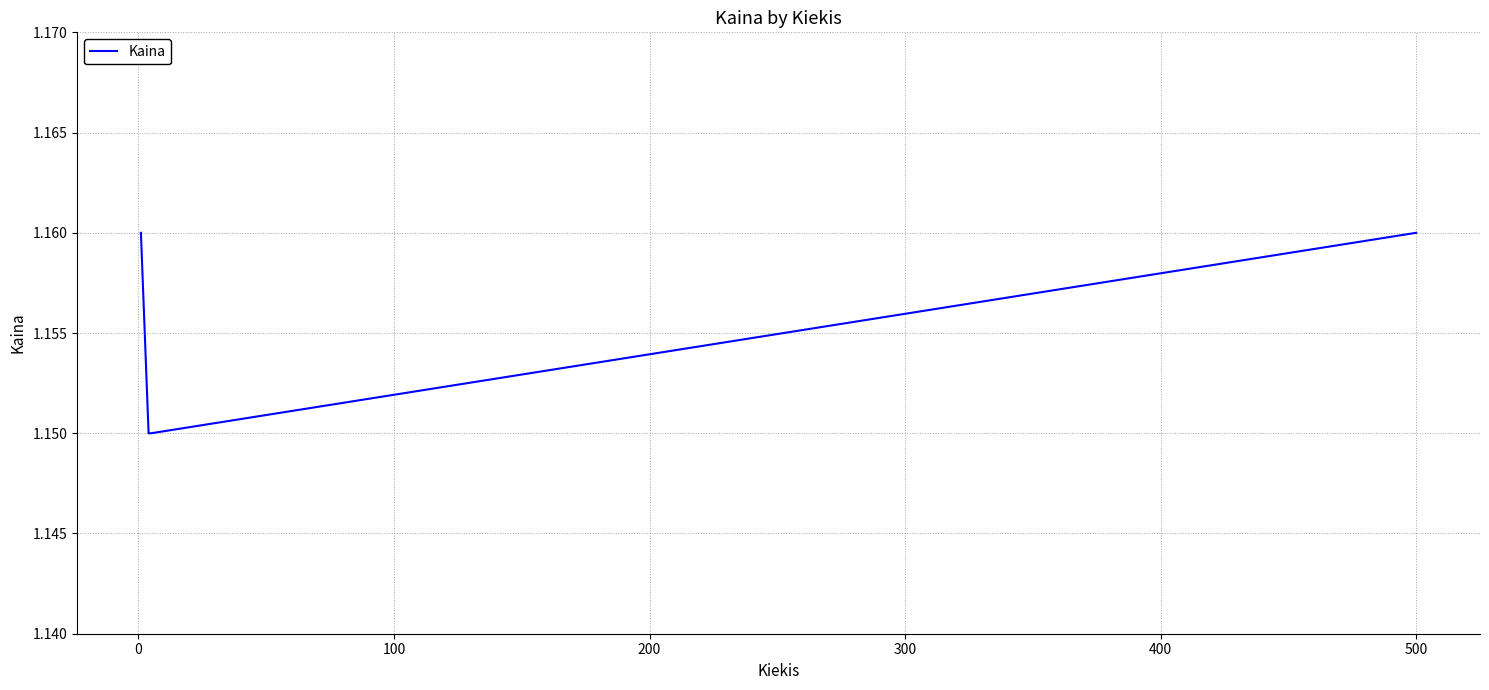

Count the values in the range 1 to 2.

4